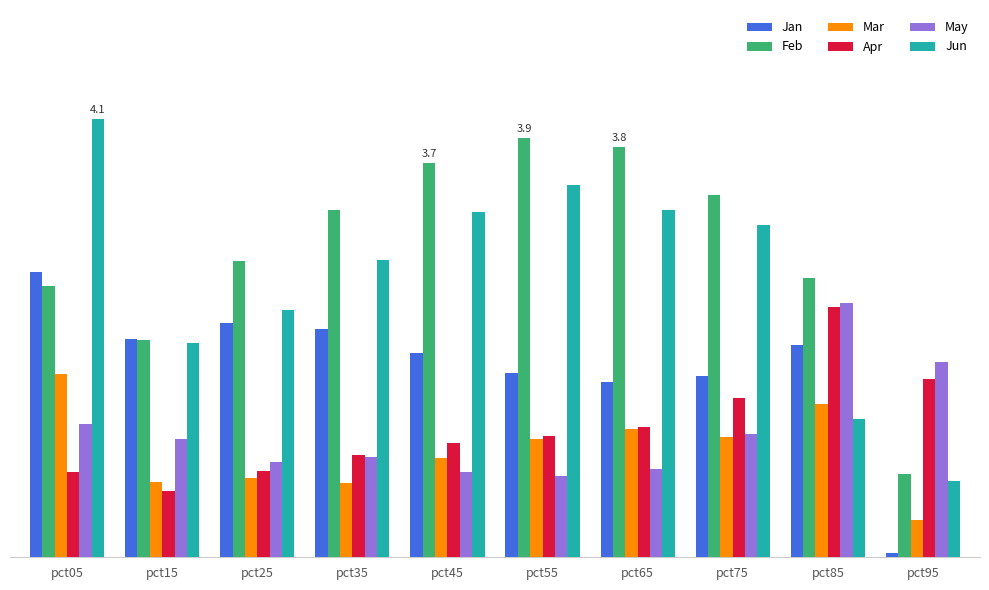

Are the bars horizontal?

No